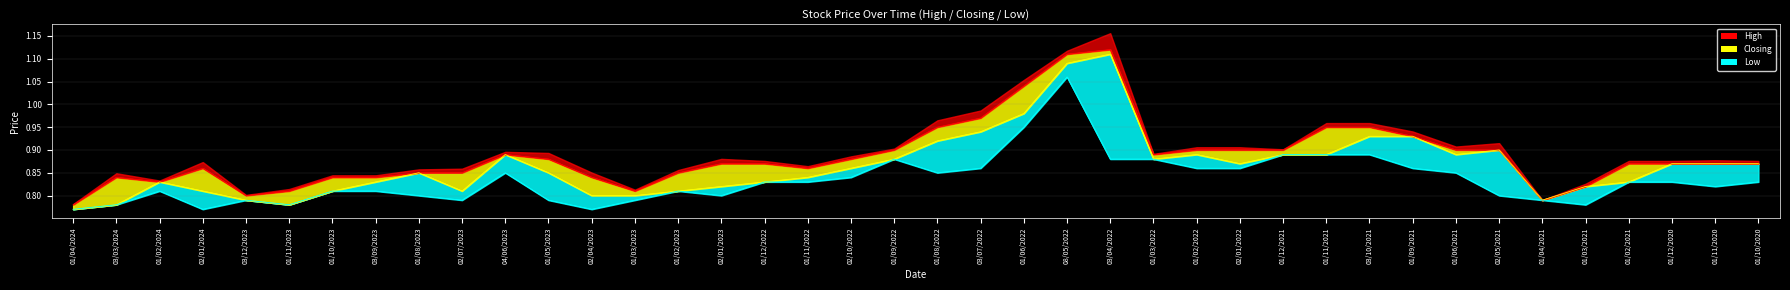

Reading right to left, what are all the values shown in this chart?

High: 01/10/2020=0.9	01/11/2020=0.9	01/12/2020=0.9	01/02/2021=0.9	01/03/2021=0.8	01/04/2021=0.8	02/05/2021=0.9	01/06/2021=0.9	01/09/2021=0.9	03/10/2021=0.9	01/11/2021=0.9	01/12/2021=0.9	02/01/2022=0.9	01/02/2022=0.9	01/03/2022=0.9	03/04/2022=1.1	08/05/2022=1.1	01/06/2022=1.0	03/07/2022=1.0	01/08/2022=0.9	01/09/2022=0.9	02/10/2022=0.9	01/11/2022=0.9	01/12/2022=0.9	02/01/2023=0.9	01/02/2023=0.8	01/03/2023=0.8	02/04/2023=0.8	01/05/2023=0.9	04/06/2023=0.9	02/07/2023=0.8	01/08/2023=0.8	03/09/2023=0.8	01/10/2023=0.8	01/11/2023=0.8	03/12/2023=0.8	02/01/2024=0.9	01/02/2024=0.8	03/03/2024=0.8	01/04/2024=0.8
Low: 01/10/2020=0.8	01/11/2020=0.8	01/12/2020=0.8	01/02/2021=0.8	01/03/2021=0.8	01/04/2021=0.8	02/05/2021=0.8	01/06/2021=0.8	01/09/2021=0.9	03/10/2021=0.9	01/11/2021=0.9	01/12/2021=0.9	02/01/2022=0.9	01/02/2022=0.9	01/03/2022=0.9	03/04/2022=0.9	08/05/2022=1.1	01/06/2022=0.9	03/07/2022=0.9	01/08/2022=0.8	01/09/2022=0.9	02/10/2022=0.8	01/11/2022=0.8	01/12/2022=0.8	02/01/2023=0.8	01/02/2023=0.8	01/03/2023=0.8	02/04/2023=0.8	01/05/2023=0.8	04/06/2023=0.8	02/07/2023=0.8	01/08/2023=0.8	03/09/2023=0.8	01/10/2023=0.8	01/11/2023=0.8	03/12/2023=0.8	02/01/2024=0.8	01/02/2024=0.8	03/03/2024=0.8	01/04/2024=0.8
Closing: 01/10/2020=0.9	01/11/2020=0.9	01/12/2020=0.9	01/02/2021=0.8	01/03/2021=0.8	01/04/2021=0.8	02/05/2021=0.9	01/06/2021=0.9	01/09/2021=0.9	03/10/2021=0.9	01/11/2021=0.9	01/12/2021=0.9	02/01/2022=0.9	01/02/2022=0.9	01/03/2022=0.9	03/04/2022=1.1	08/05/2022=1.1	01/06/2022=1.0	03/07/2022=0.9	01/08/2022=0.9	01/09/2022=0.9	02/10/2022=0.9	01/11/2022=0.8	01/12/2022=0.8	02/01/2023=0.8	01/02/2023=0.8	01/03/2023=0.8	02/04/2023=0.8	01/05/2023=0.8	04/06/2023=0.9	02/07/2023=0.8	01/08/2023=0.8	03/09/2023=0.8	01/10/2023=0.8	01/11/2023=0.8	03/12/2023=0.8	02/01/2024=0.8	01/02/2024=0.8	03/03/2024=0.8	01/04/2024=0.8